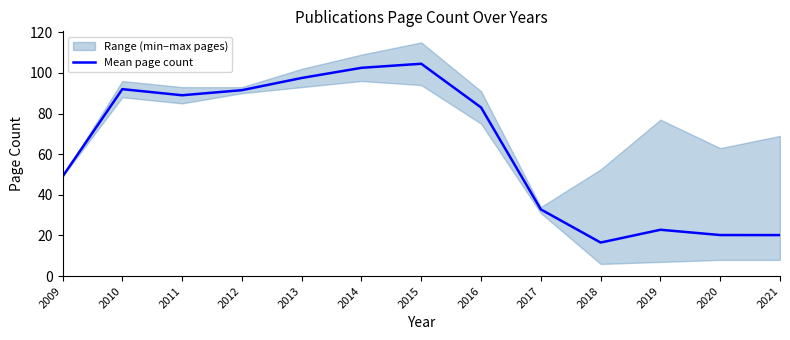

What is the change in value from 2009 to 2010?

+43.0